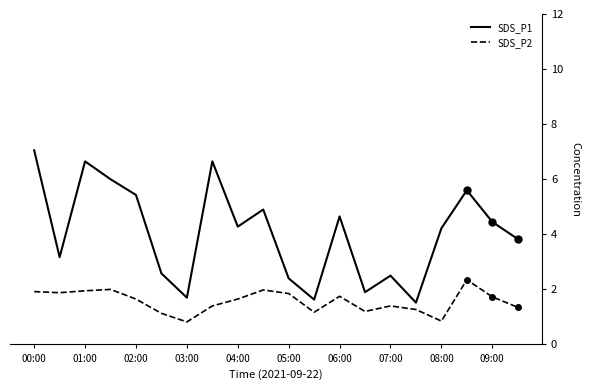

Which series has the widest spread of values?

SDS_P1